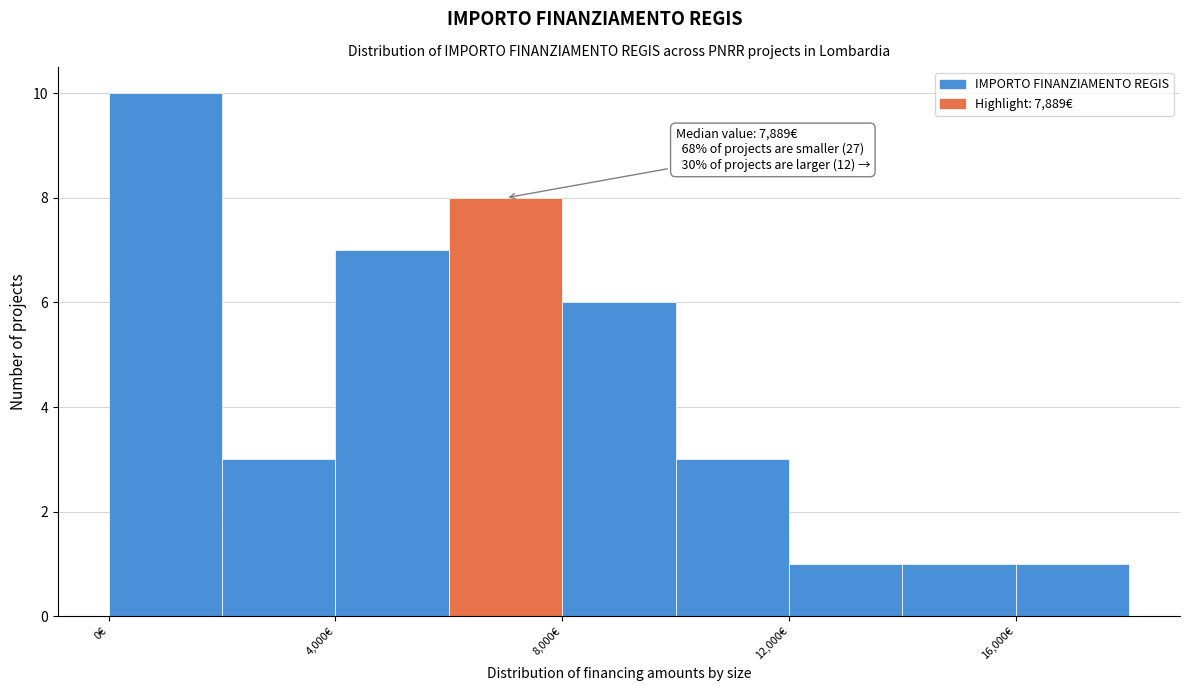

Over which range of the x-axis is the bar tallest?

0 to 2000